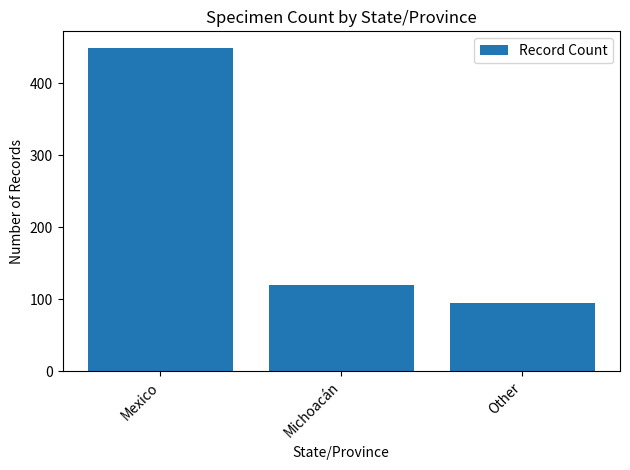

How many bars are there in total?

3